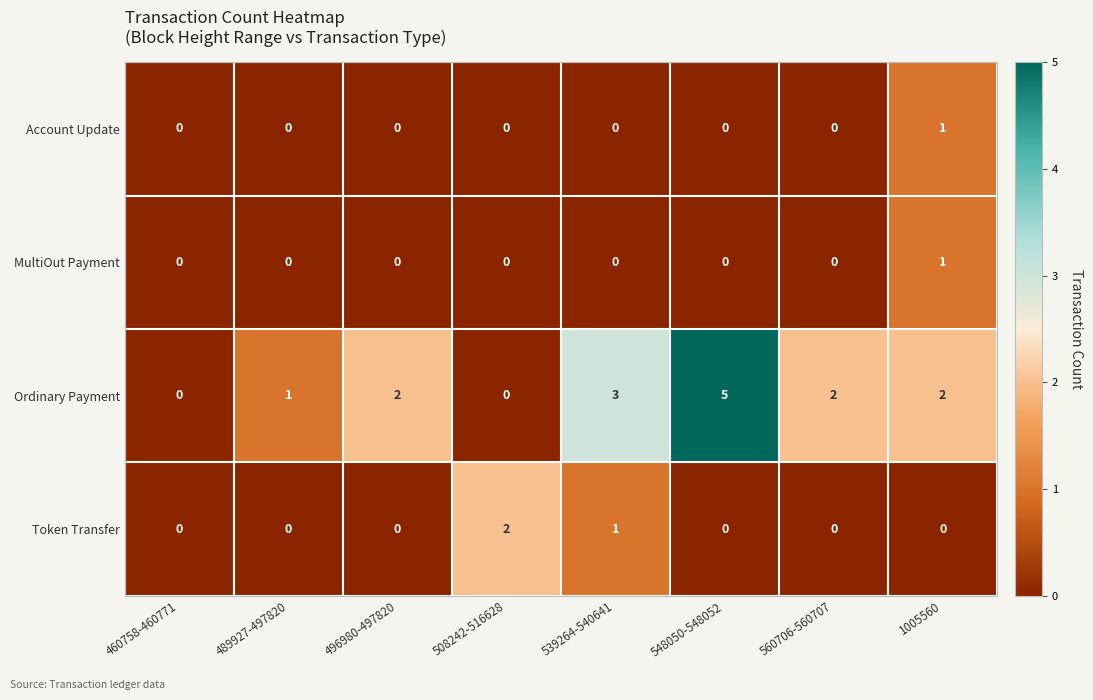

The value of Ordinary Payment at 489927-497820 is 0. True or false?

False